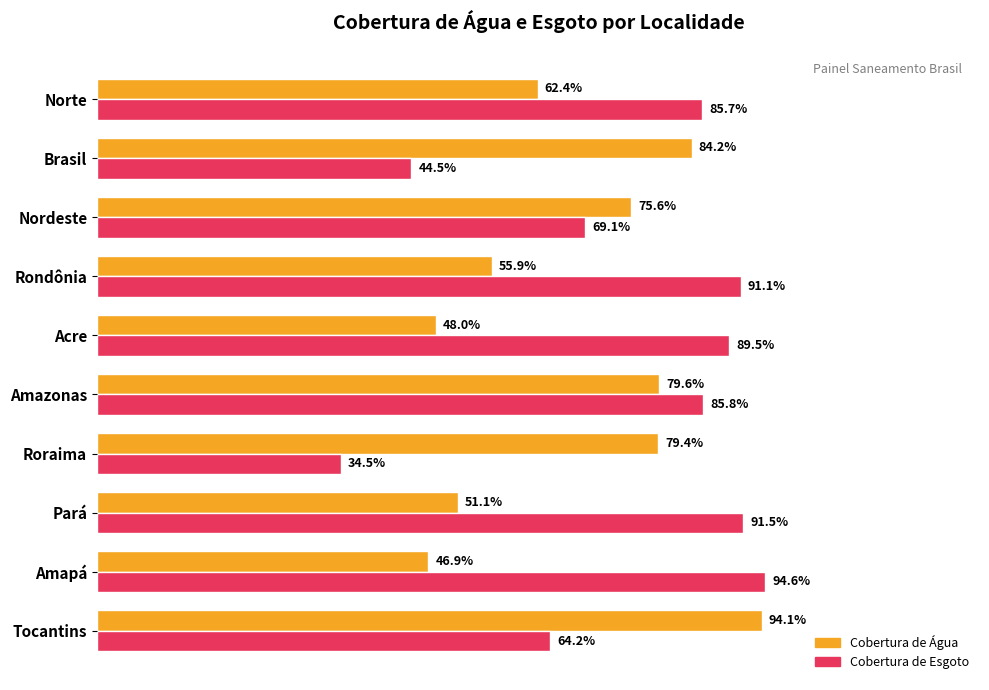

Does the chart contain any negative values?

No